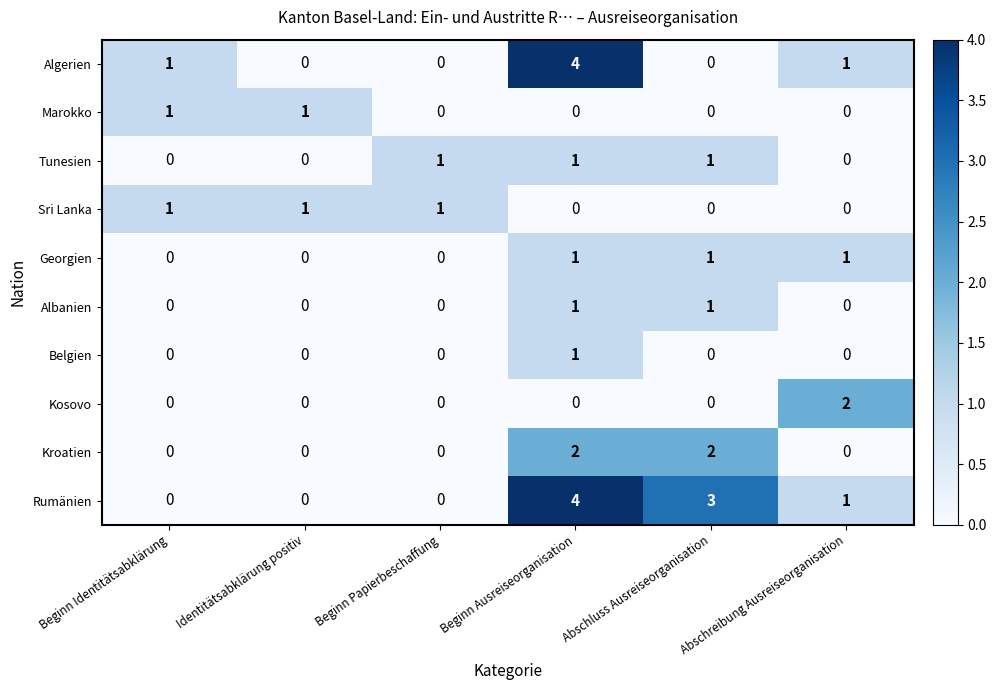

What is the sum of the Kroatien values at Abschluss Ausreiseorganisation and Beginn Ausreiseorganisation?

4